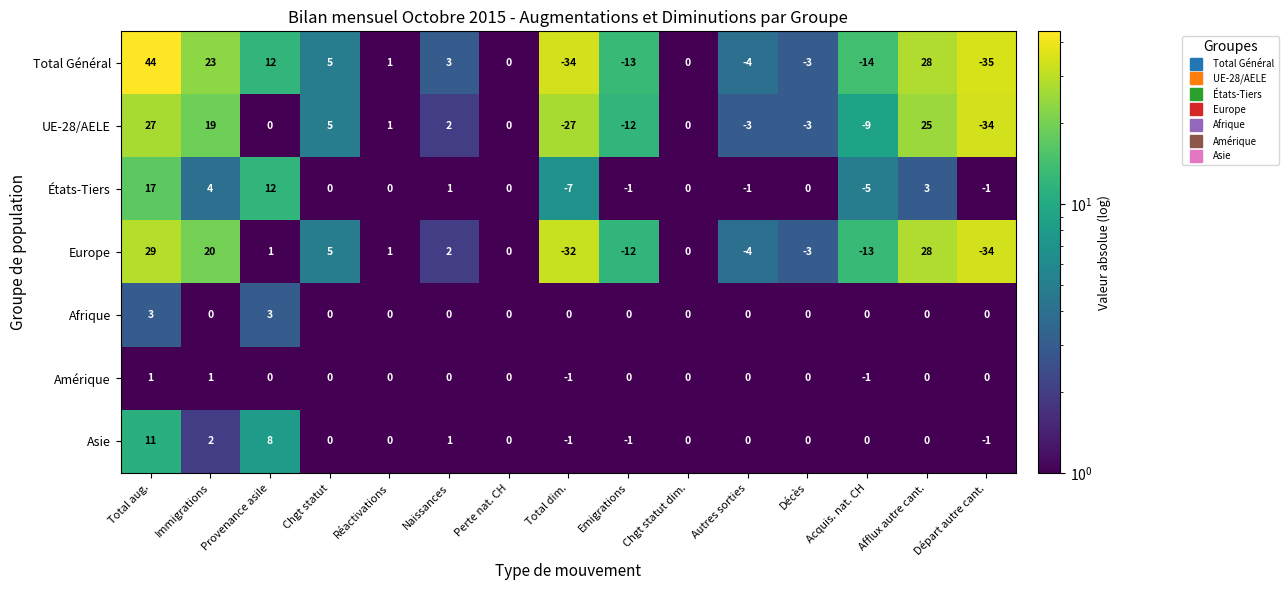

What is the highest value of the États-Tiers series?

17